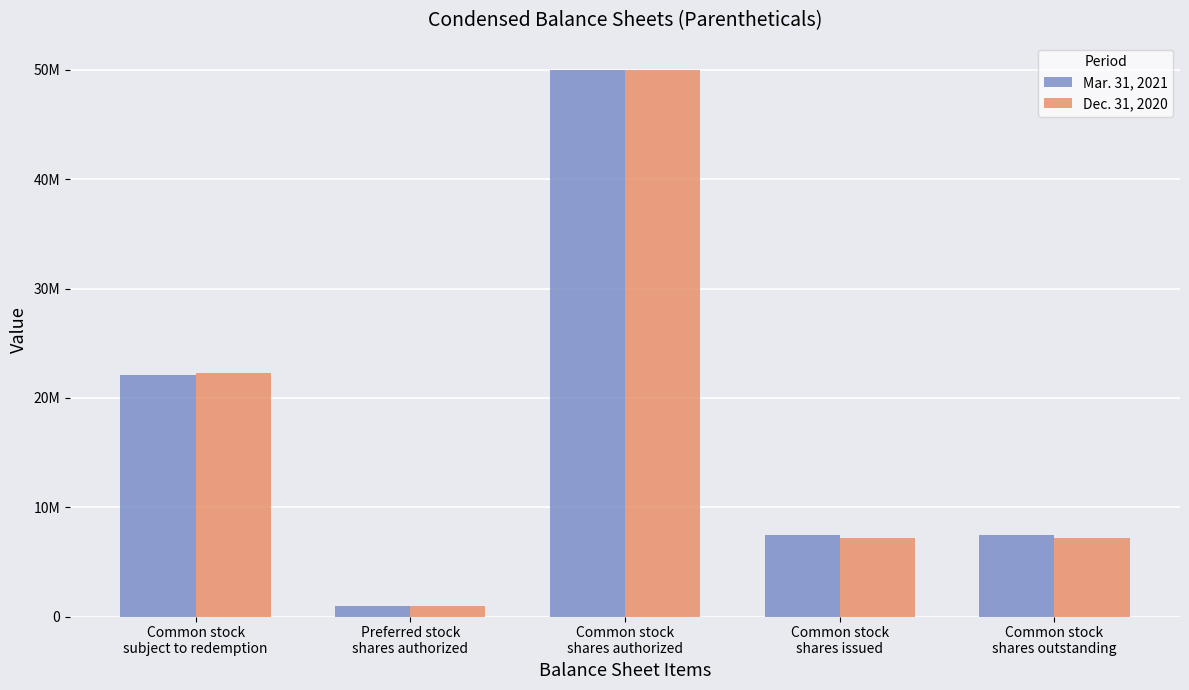

The Dec. 31, 2020 series shows 8624198 at Common stock
subject to redemption. True or false?

False